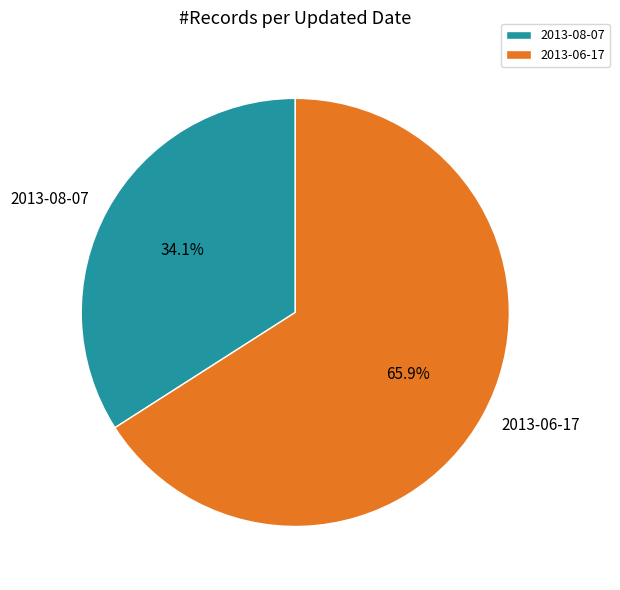

Which category has the smallest portion of the pie?

2013-08-07